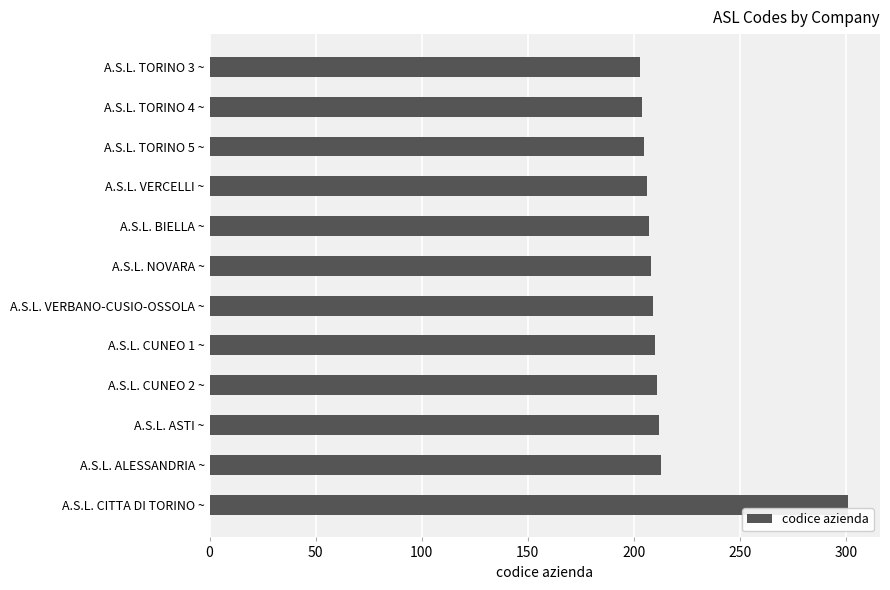

The value at A.S.L. VERCELLI ~ is 290. True or false?

False